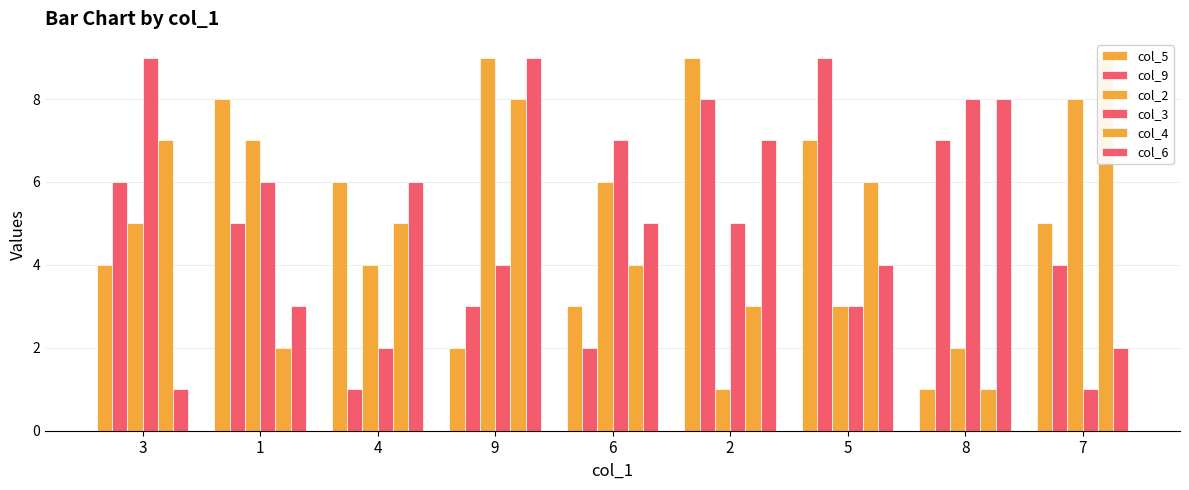

Reading right to left, what are all the values shown in this chart?

col_5: 5	1	7	9	3	2	6	8	4
col_9: 4	7	9	8	2	3	1	5	6
col_2: 8	2	3	1	6	9	4	7	5
col_3: 1	8	3	5	7	4	2	6	9
col_4: 9	1	6	3	4	8	5	2	7
col_6: 2	8	4	7	5	9	6	3	1